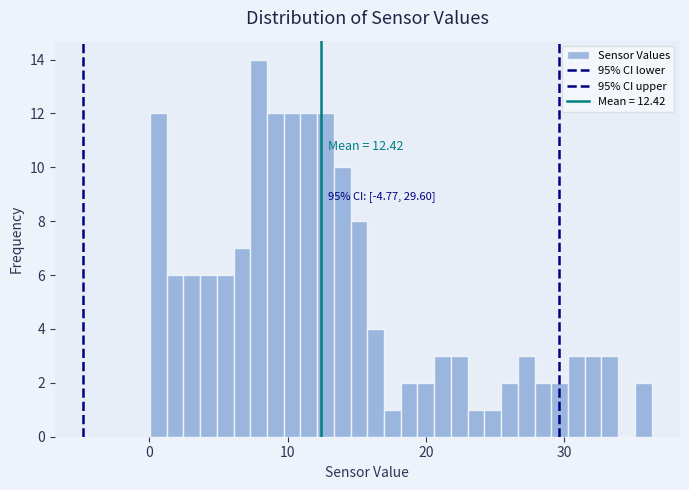

Read against the x-axis, roughly where is the centre of the tallest bar?

8